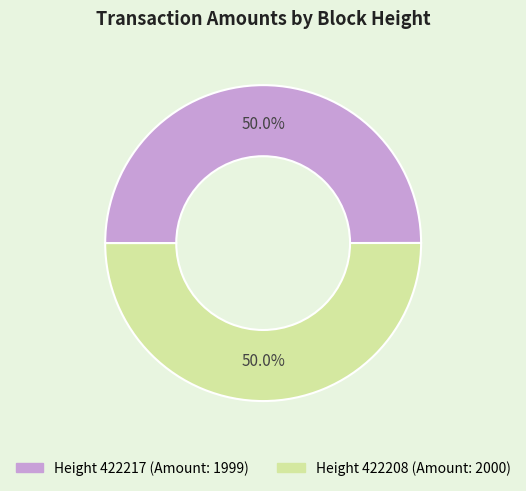

How many segments does this pie chart have?

2